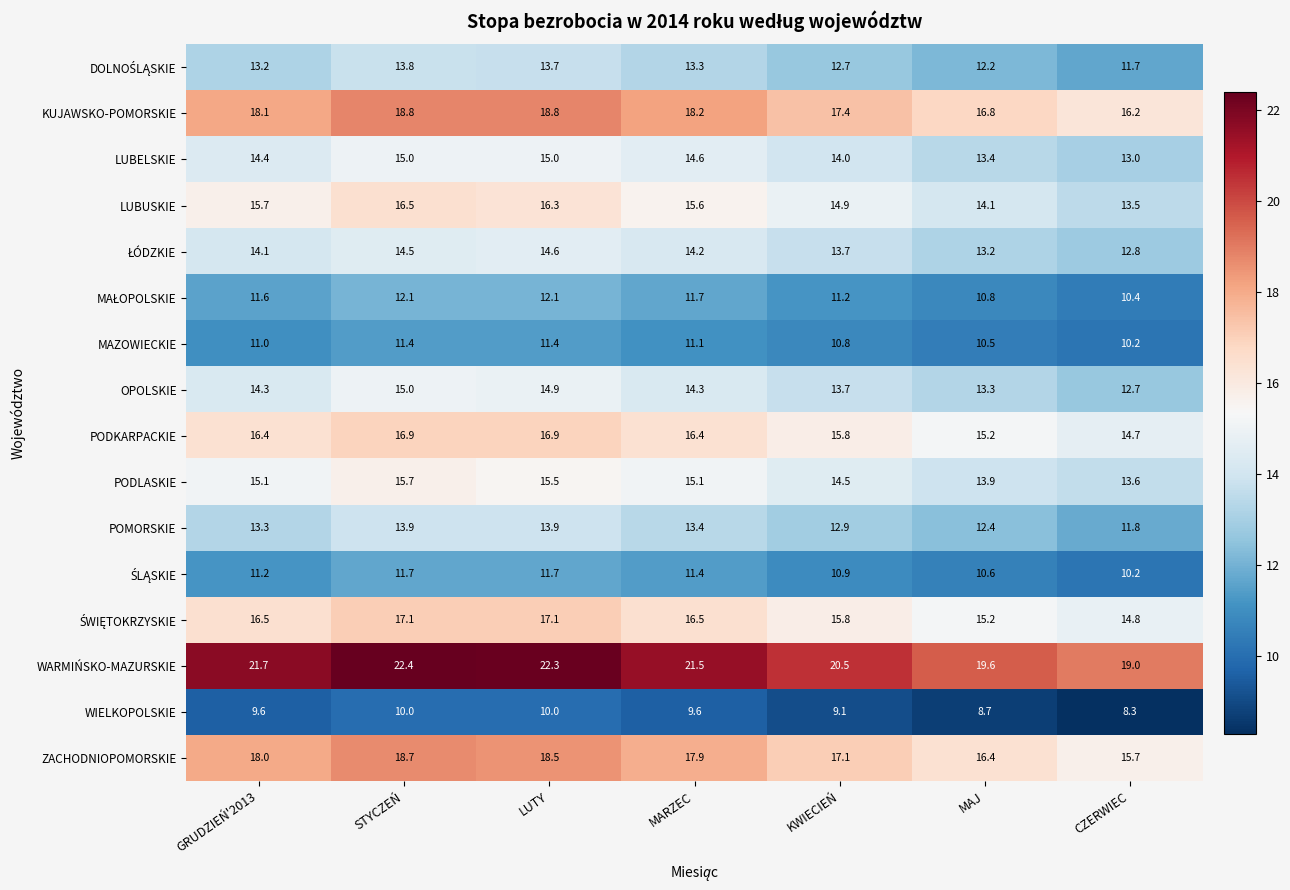

What is the average value of the KUJAWSKO-POMORSKIE series?

17.8